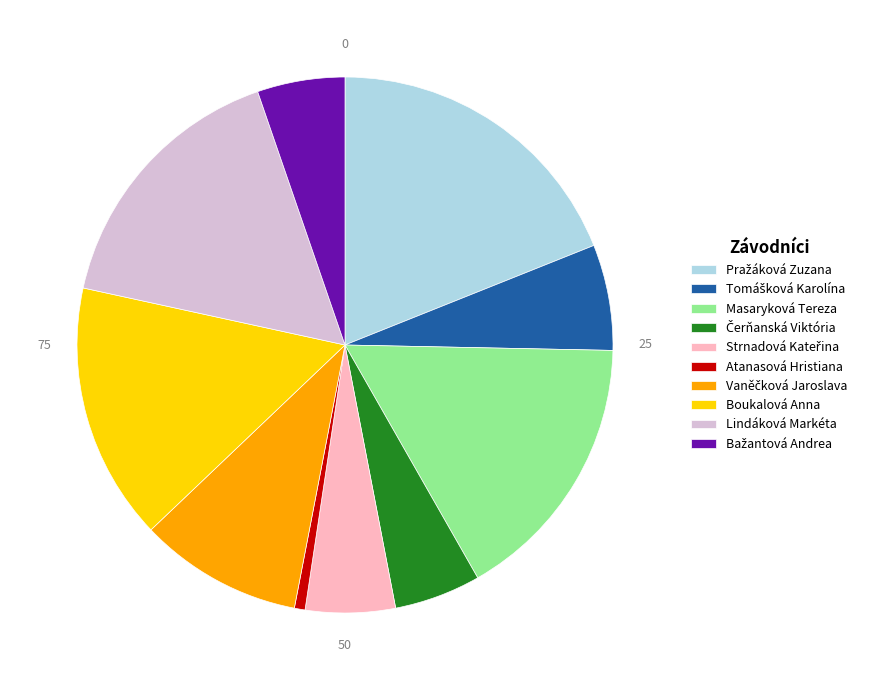

Is Masaryková Tereza the majority of the pie?

No